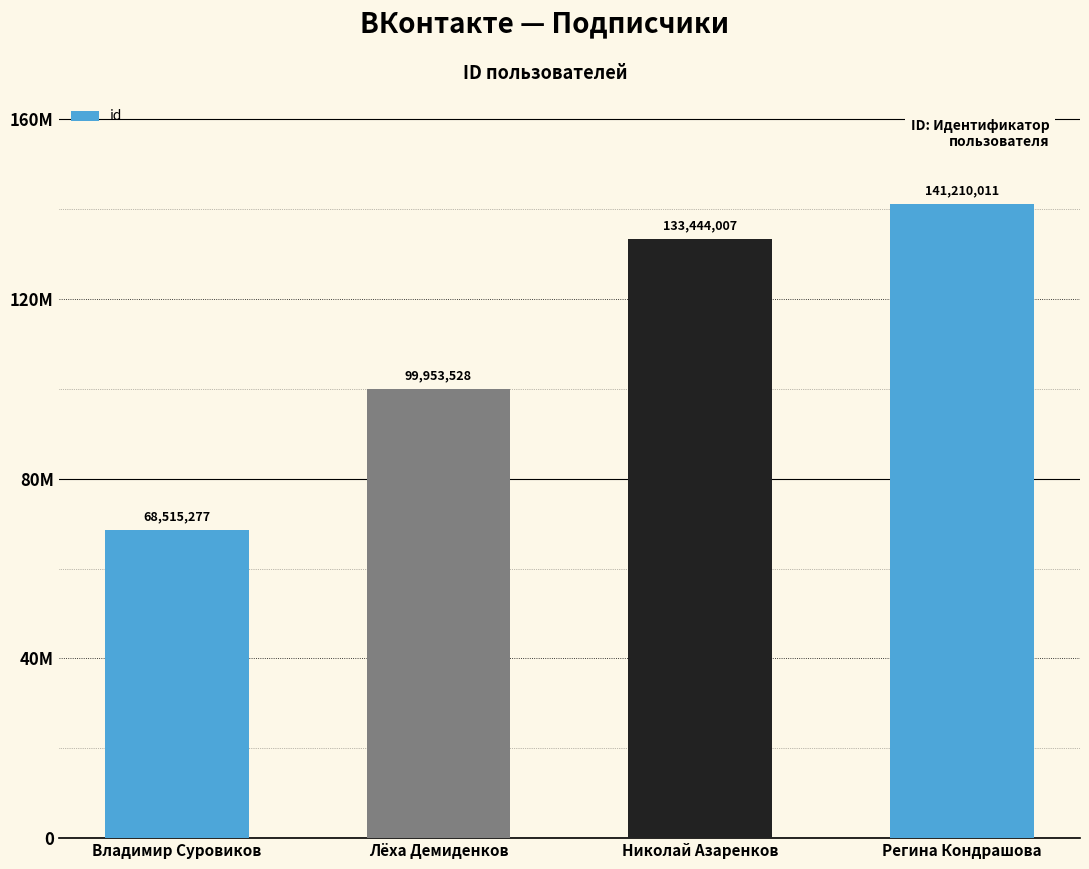

How many bars are there in total?

4